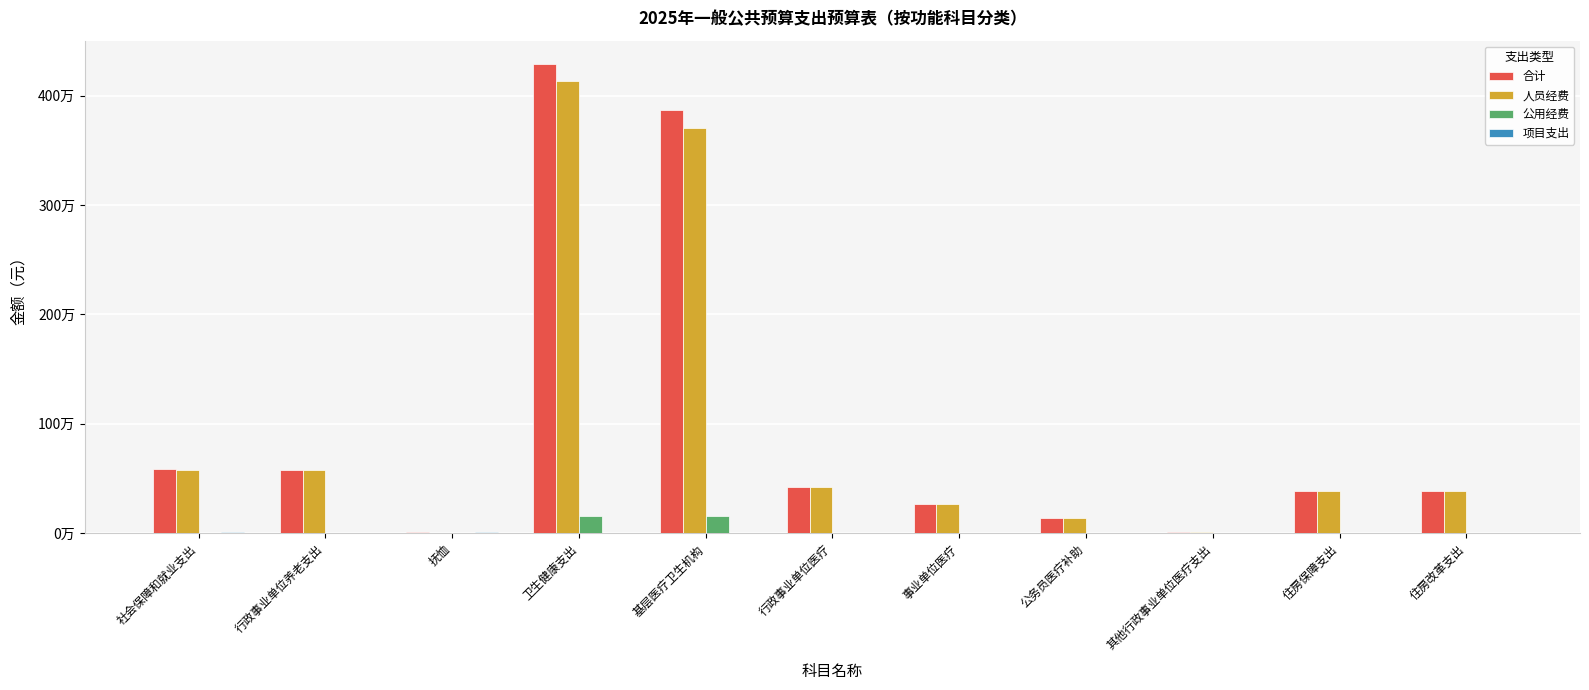

What is the difference between the 合计 values at 基层医疗卫生机构 and 事业单位医疗?

3599015.2